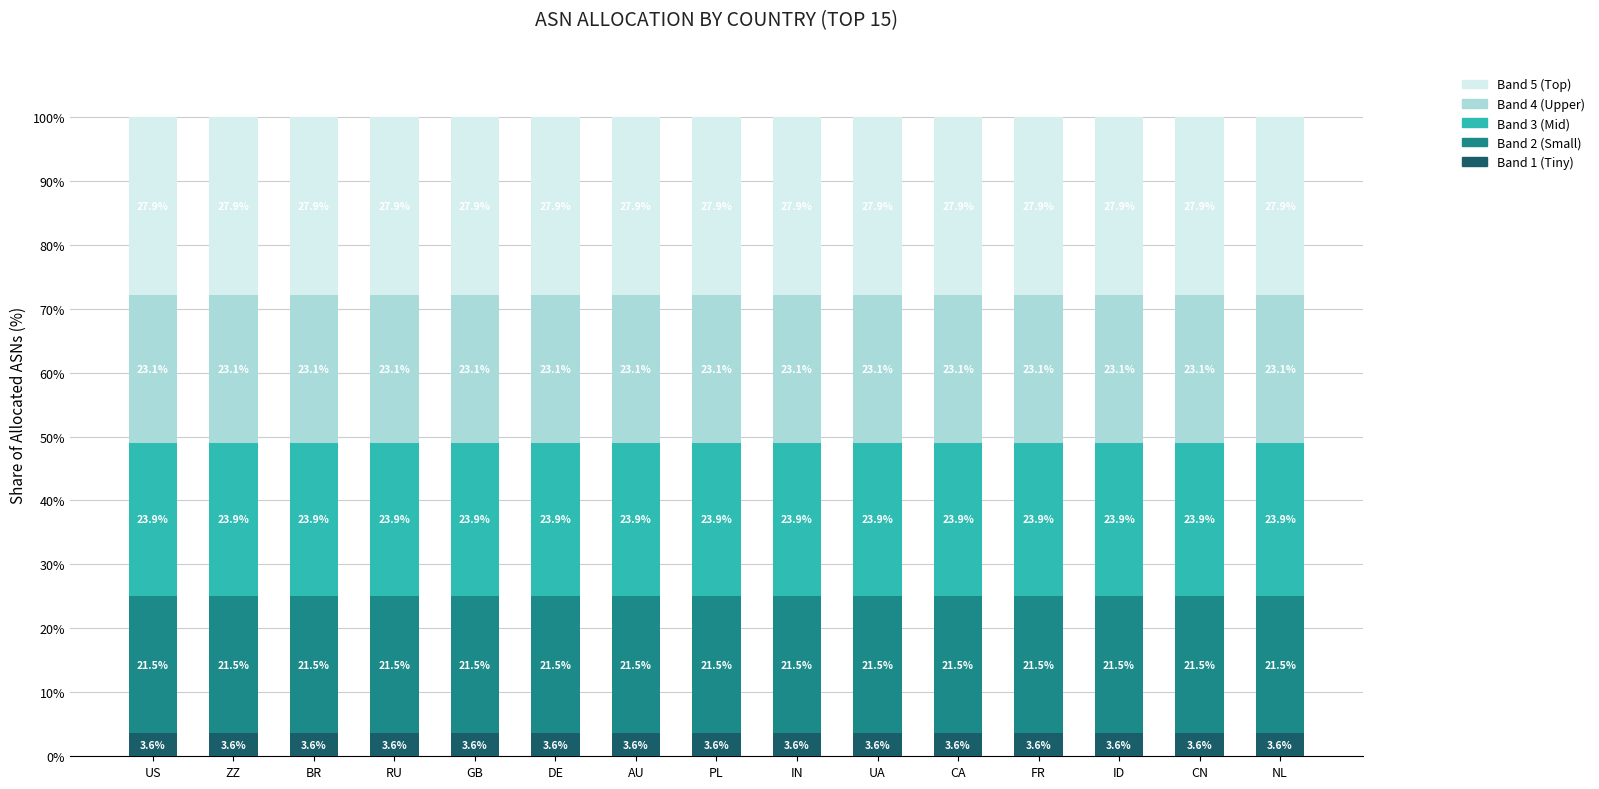

What is the total value across all series at ZZ?

100.0